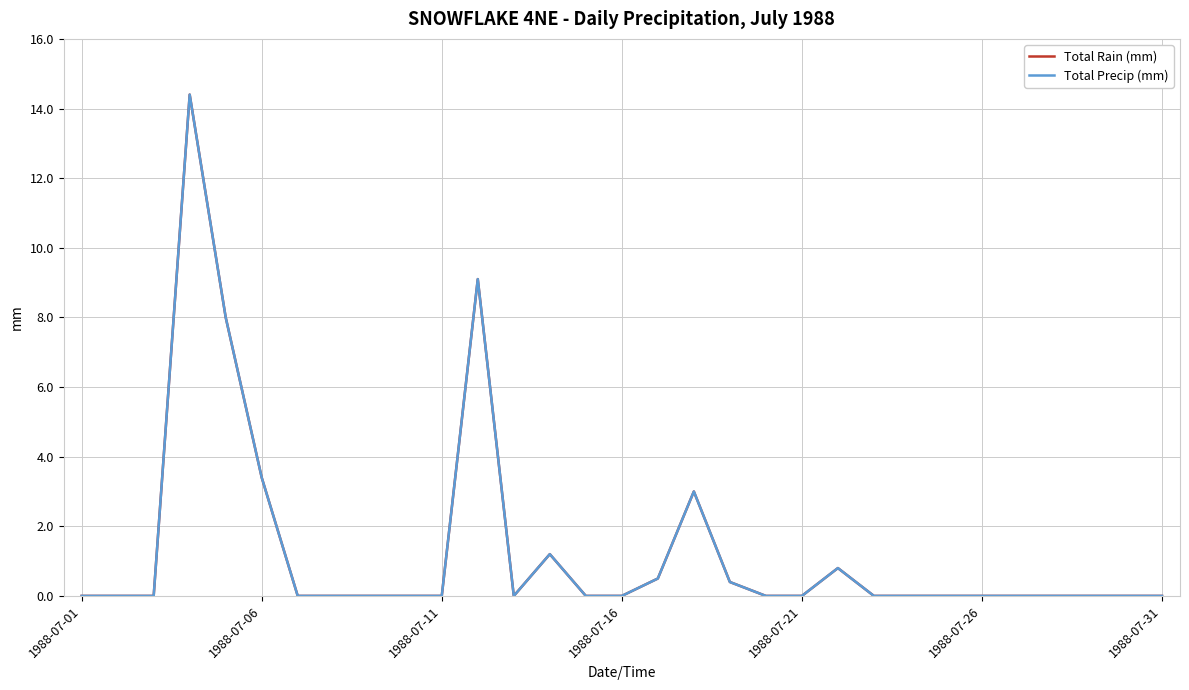

What is the average value of the Total Rain (mm) series?

1.3